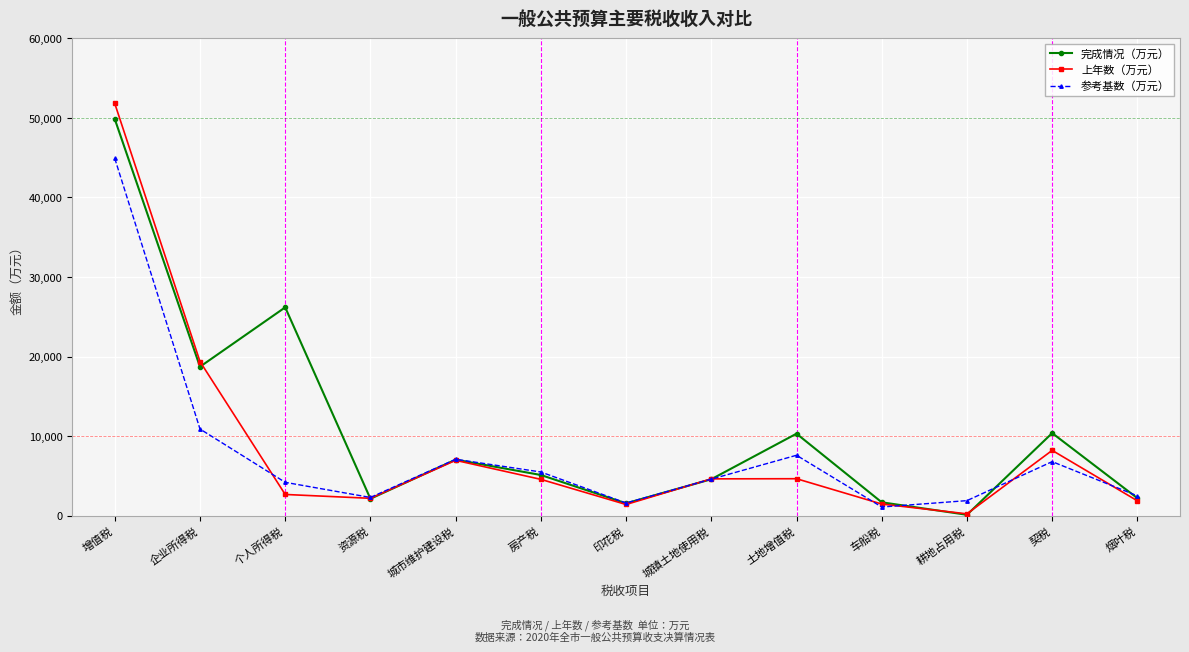

Which series has the largest range (max minus min)?

上年数（万元）